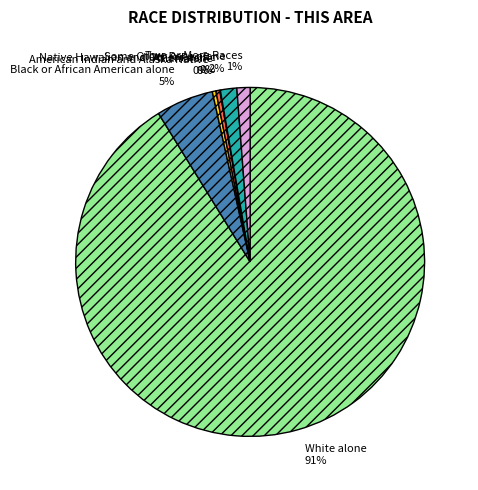

Which slice is the largest?

White alone